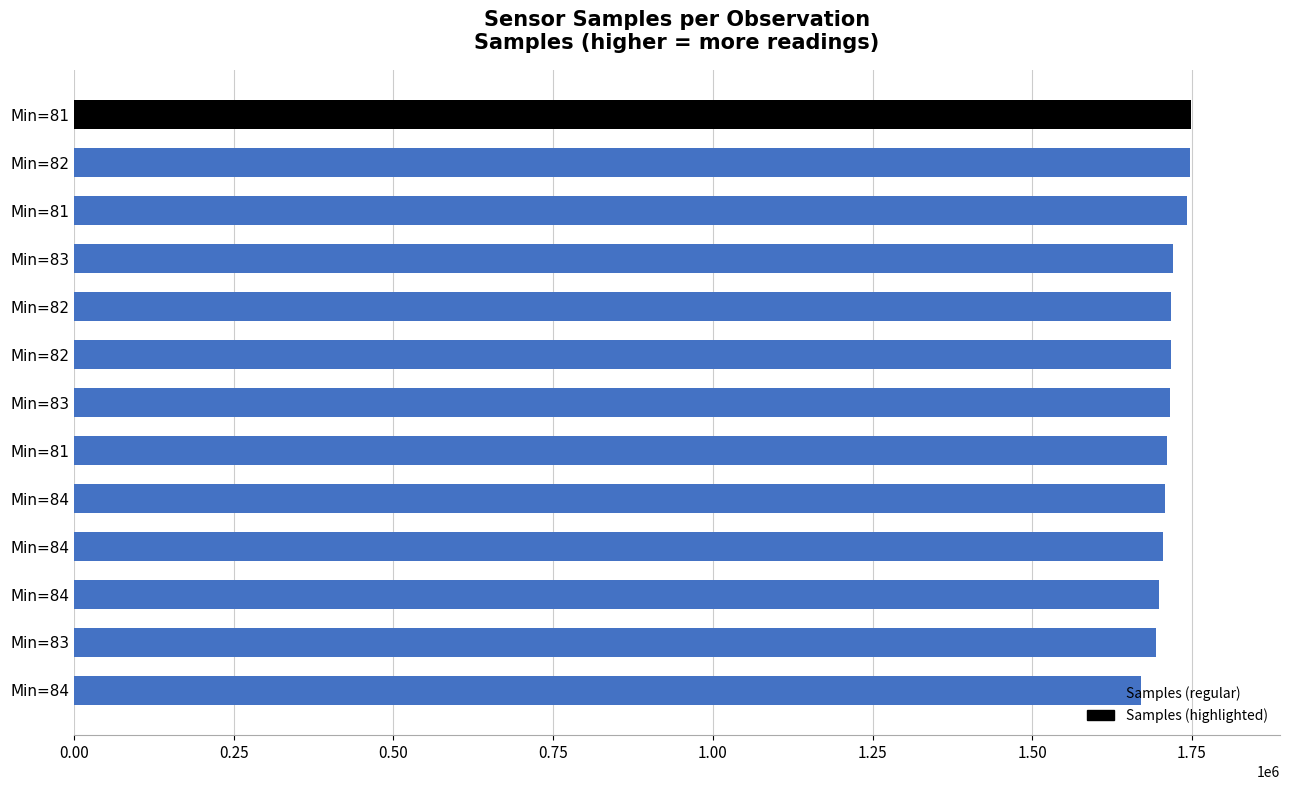

What is the average value?

1715011